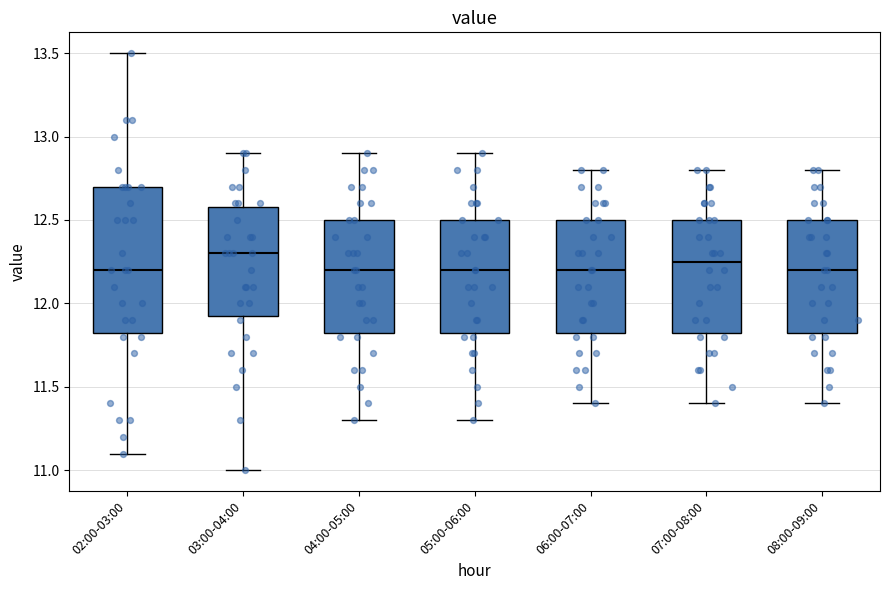

Comparing the boxes themselves (not the whiskers), which one is the tallest?

02:00-03:00